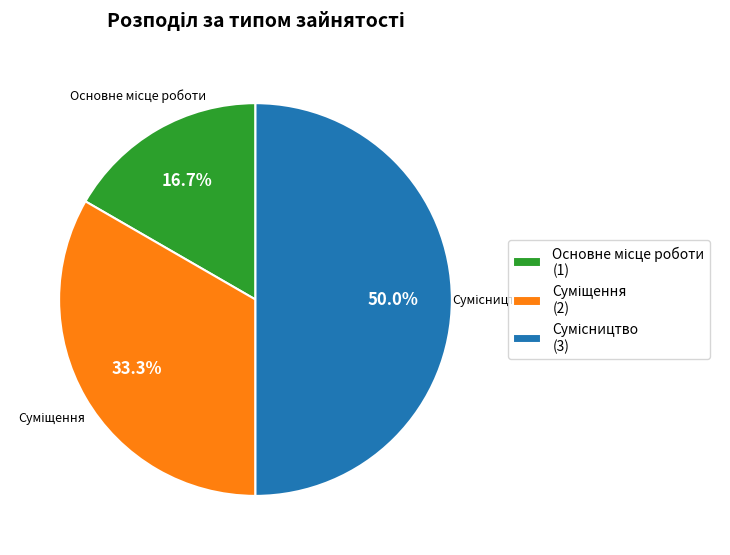

What percentage is the Основне місце роботи slice, to the nearest percent?

17%